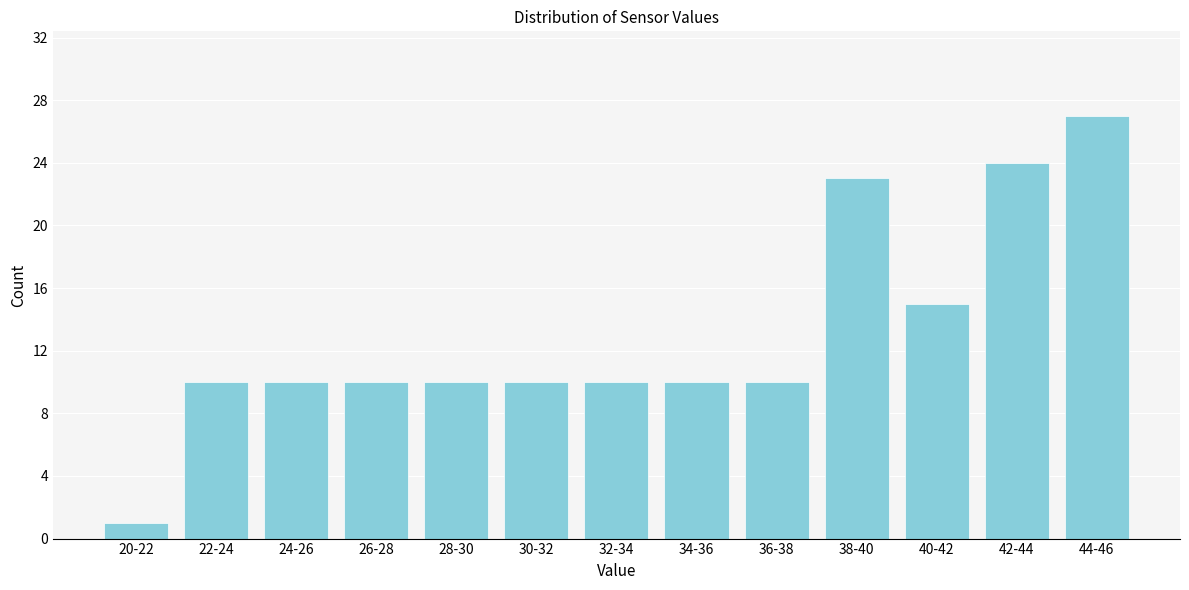

Reading right to left, list all the values displayed in this chart.

44-46=27	42-44=24	40-42=15	38-40=23	36-38=10	34-36=10	32-34=10	30-32=10	28-30=10	26-28=10	24-26=10	22-24=10	20-22=1